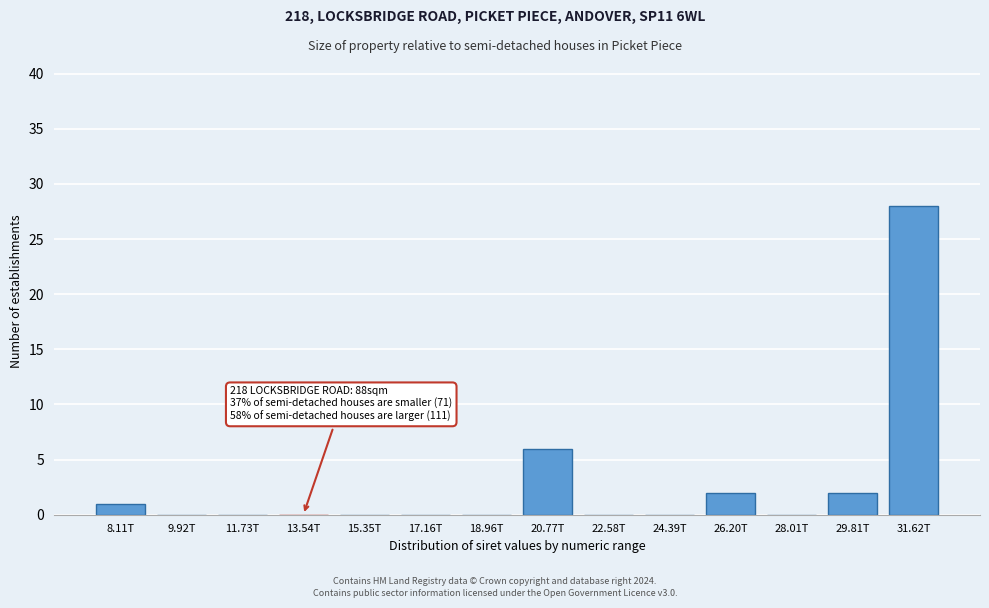

Reading right to left, what are all the values shown in this chart?

31.62T=28	29.81T=2	28.01T=0	26.20T=2	24.39T=0	22.58T=0	20.77T=6	18.96T=0	17.16T=0	15.35T=0	13.54T=0	11.73T=0	9.92T=0	8.11T=1